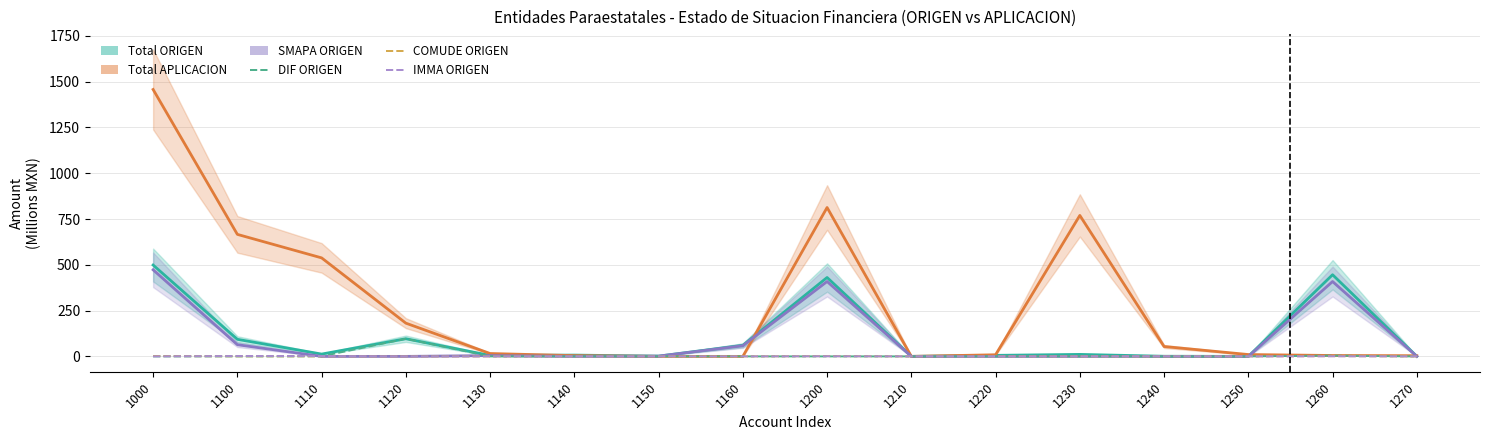

What is the difference between the maximum and minimum values in the SMAPA ORIGEN series?

472.7